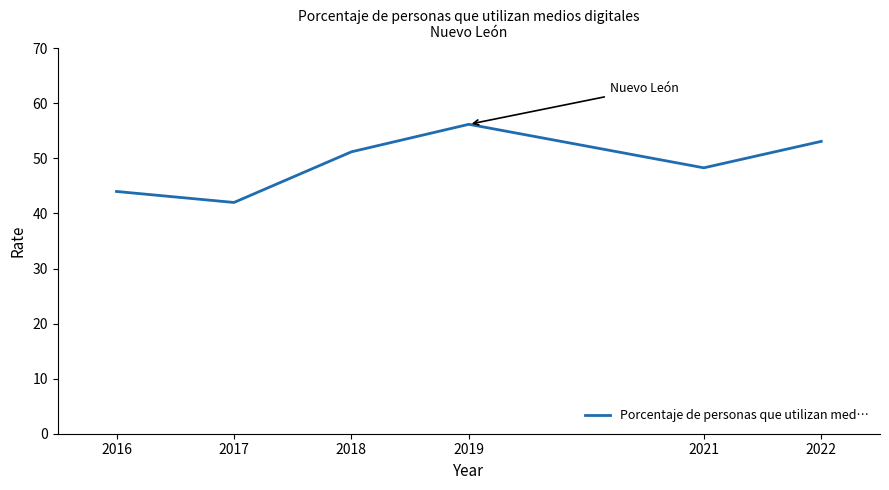

The value at 2021 is 48.3. True or false?

True